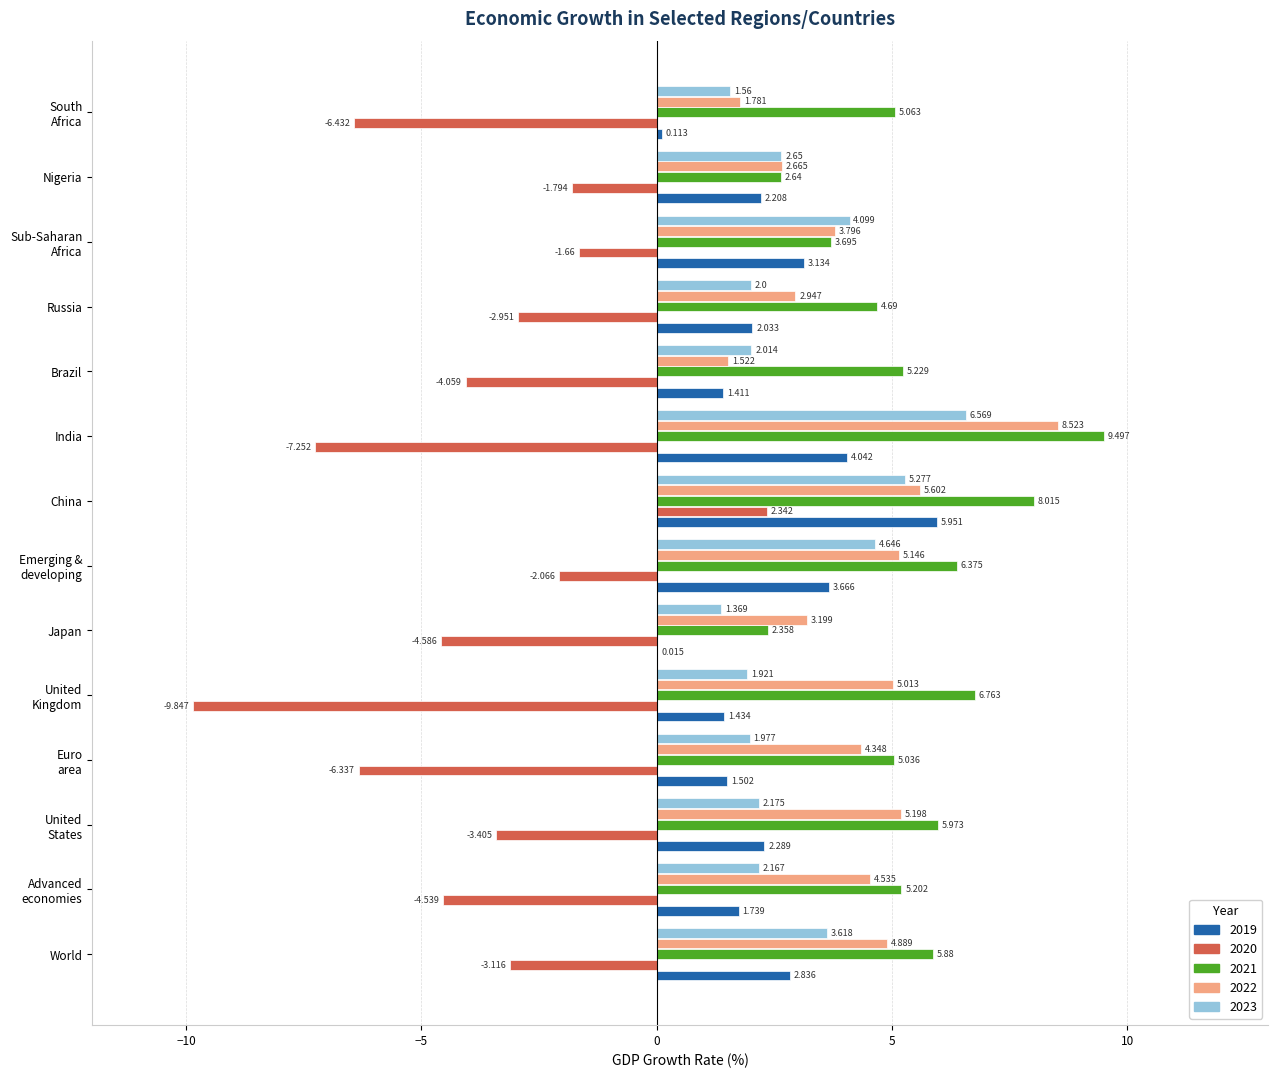

What is the sum of all 2019 values?

32.4